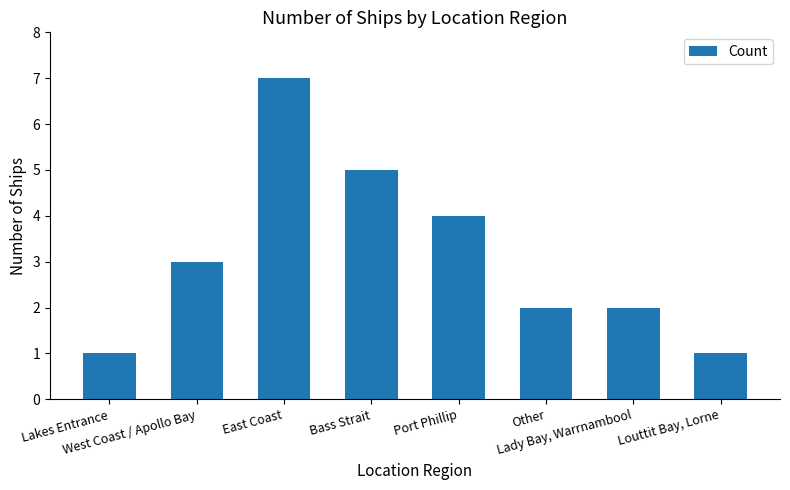

Between Other and Port Phillip, which is larger?

Port Phillip